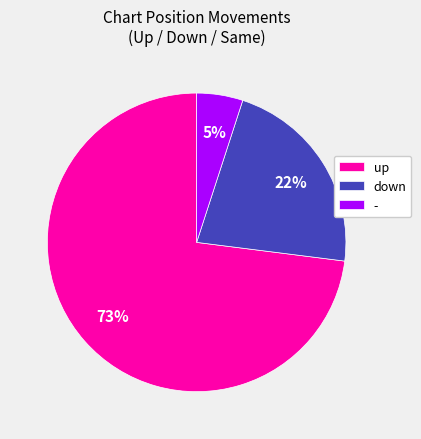

Which slice represents more than half of the pie?

up